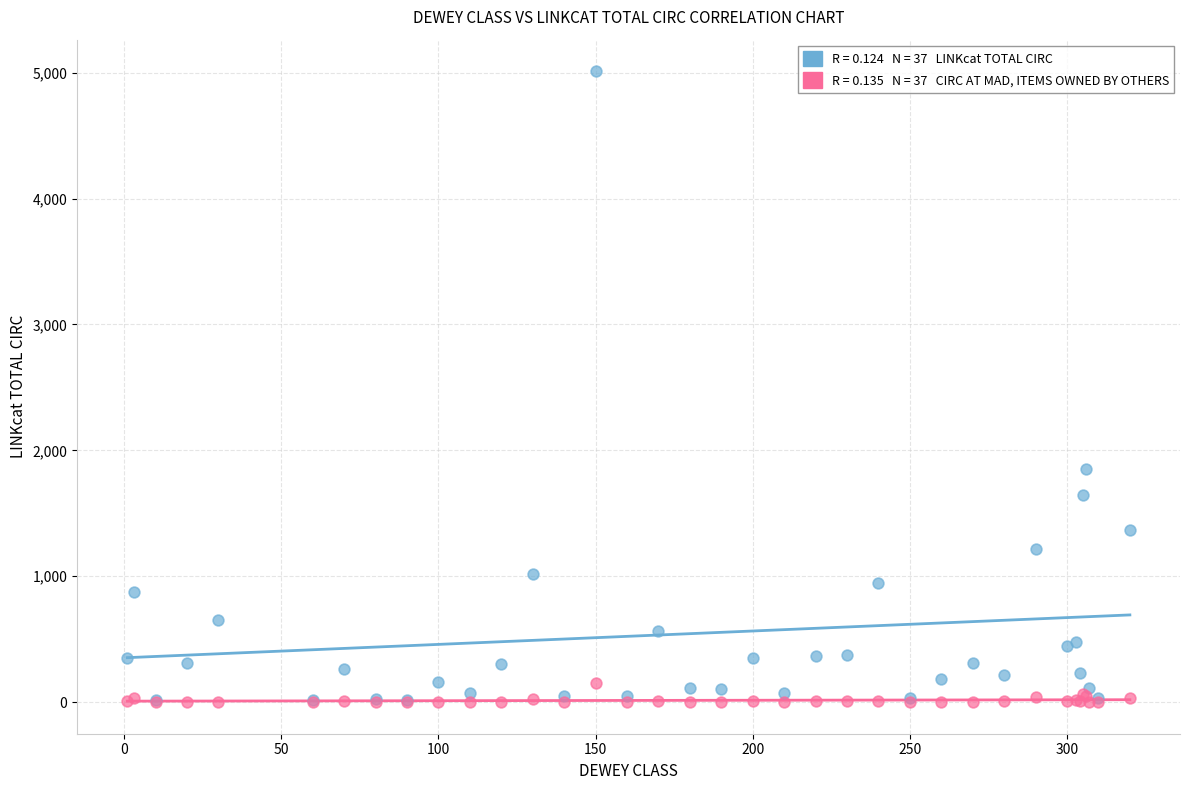

Across all series, what Y value is closest to 2505?

1855